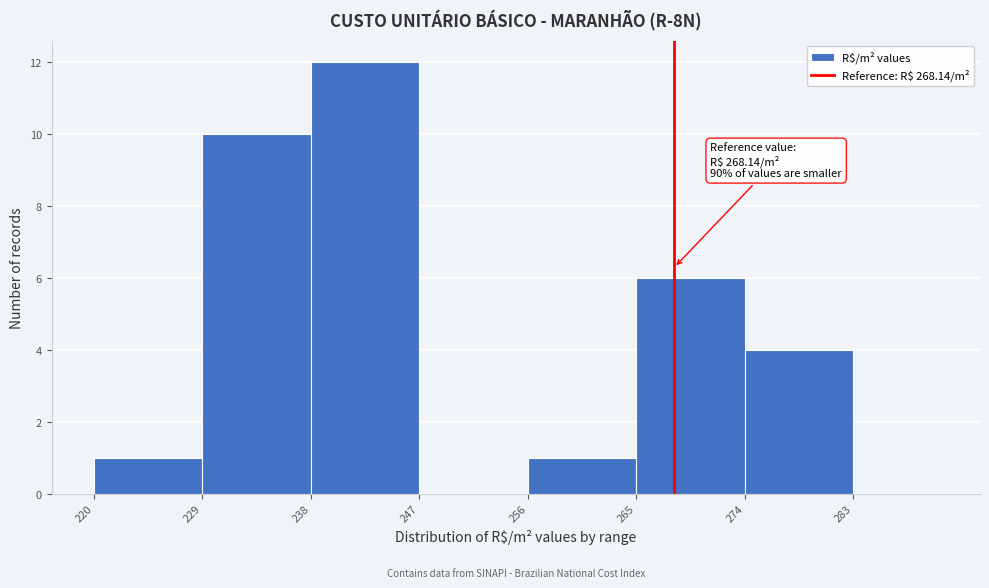

Which range on the x-axis has the tallest bar?

238 to 247